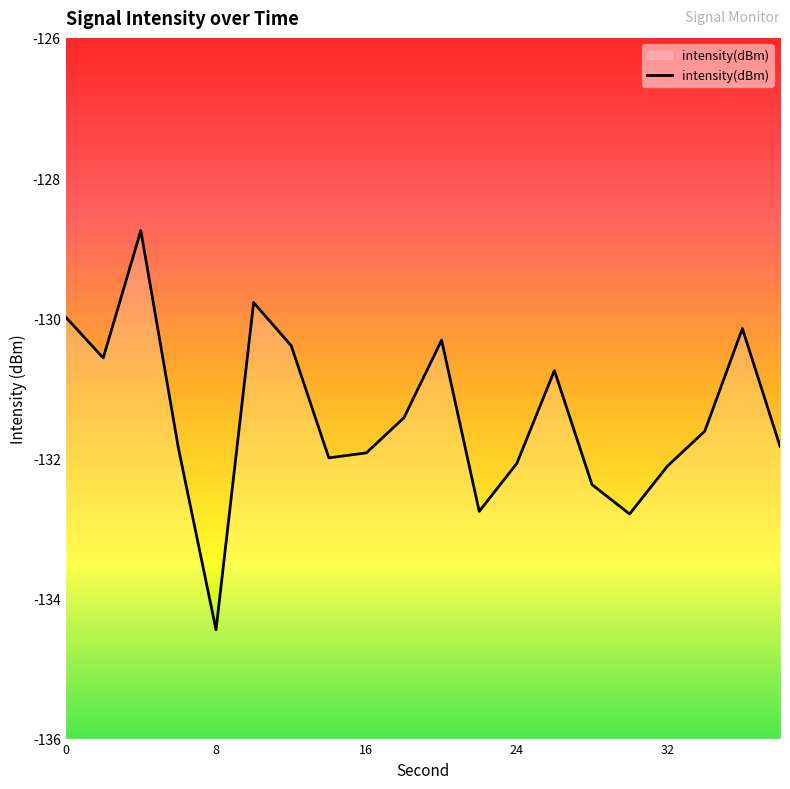

What is the maximum value shown in the chart?

-128.8